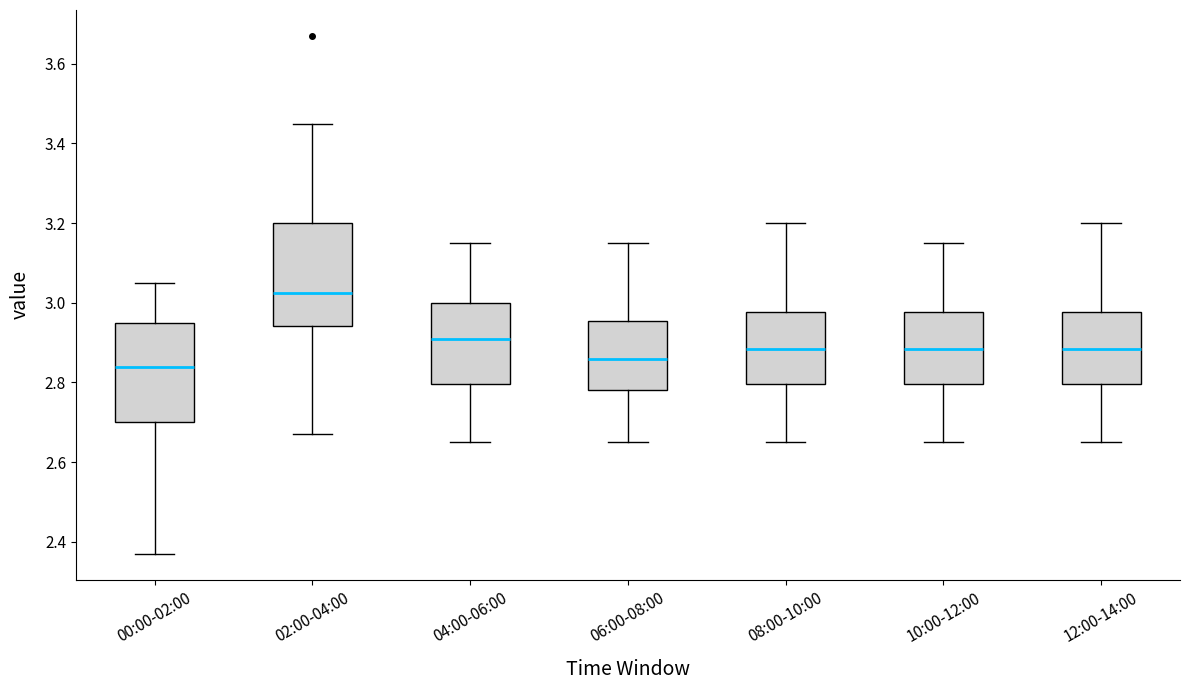

Reading left to right, read every box against the y-axis: the position of its median line, the range the box covers, and the ends of its whiskers. The values are not printed on the chart, so give them approximately, as read against the axis.

00:00-02:00: median 2.84, box 2.70 to 2.96, whiskers 2.38 to 3.06
02:00-04:00: median 3.02, box 2.94 to 3.20, whiskers 2.68 to 3.46
04:00-06:00: median 2.92, box 2.80 to 3.00, whiskers 2.66 to 3.16
06:00-08:00: median 2.86, box 2.78 to 2.96, whiskers 2.66 to 3.16
08:00-10:00: median 2.88, box 2.80 to 2.98, whiskers 2.66 to 3.20
10:00-12:00: median 2.88, box 2.80 to 2.98, whiskers 2.66 to 3.16
12:00-14:00: median 2.88, box 2.80 to 2.98, whiskers 2.66 to 3.20